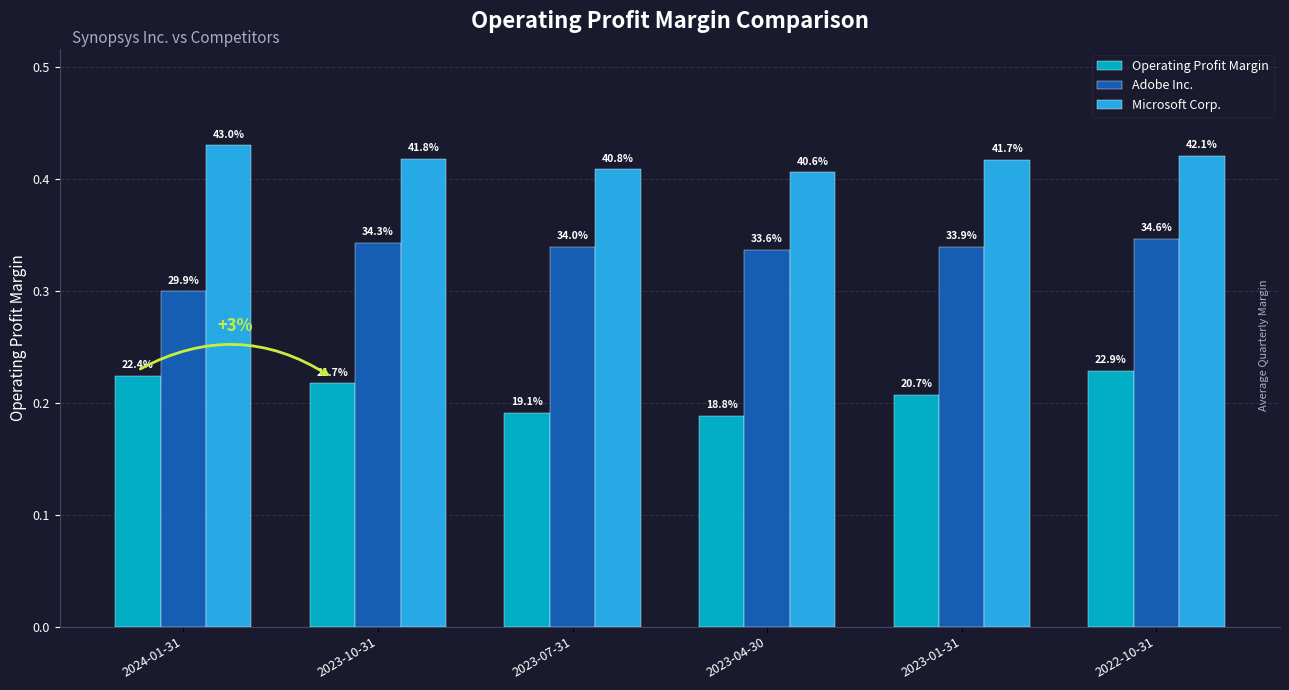

Count the Microsoft Corp. values in the range 0 to 1.

6